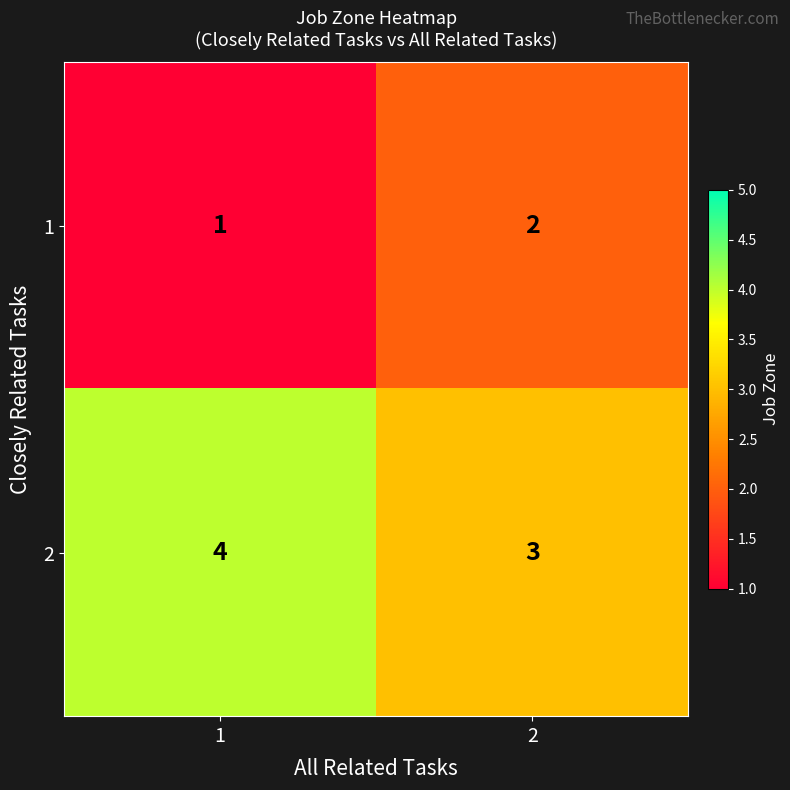

Reading left to right, transcribe all the data shown in this chart.

1: 1=1	2=2
2: 1=4	2=3